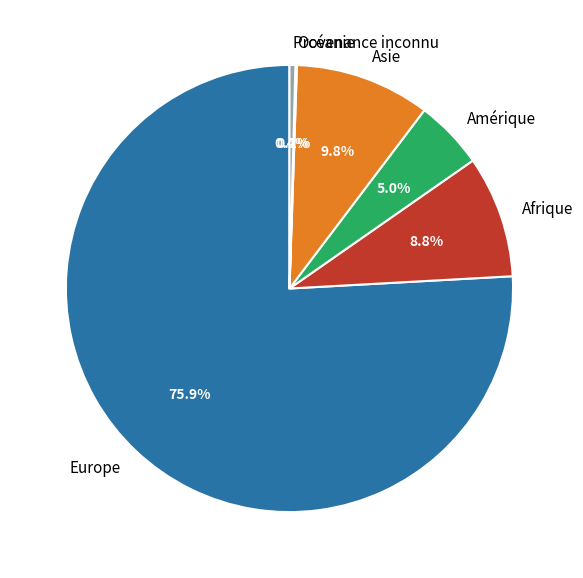

Is there a majority slice in this chart?

Yes